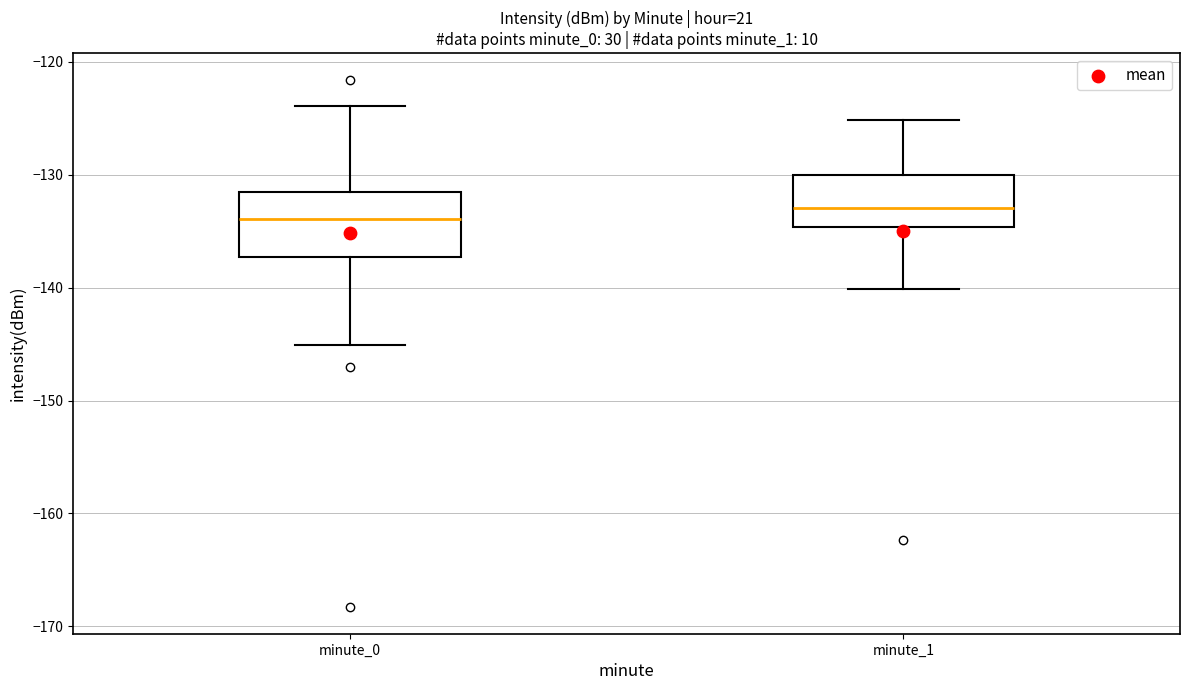

Reading left to right, read every box against the y-axis: the position of its median line, the range the box covers, and the ends of its whiskers. The values are not printed on the chart, so give them approximately, as read against the axis.

minute_0: median -134, box -137 to -132, whiskers -145 to -124
minute_1: median -133, box -135 to -130, whiskers -140 to -125